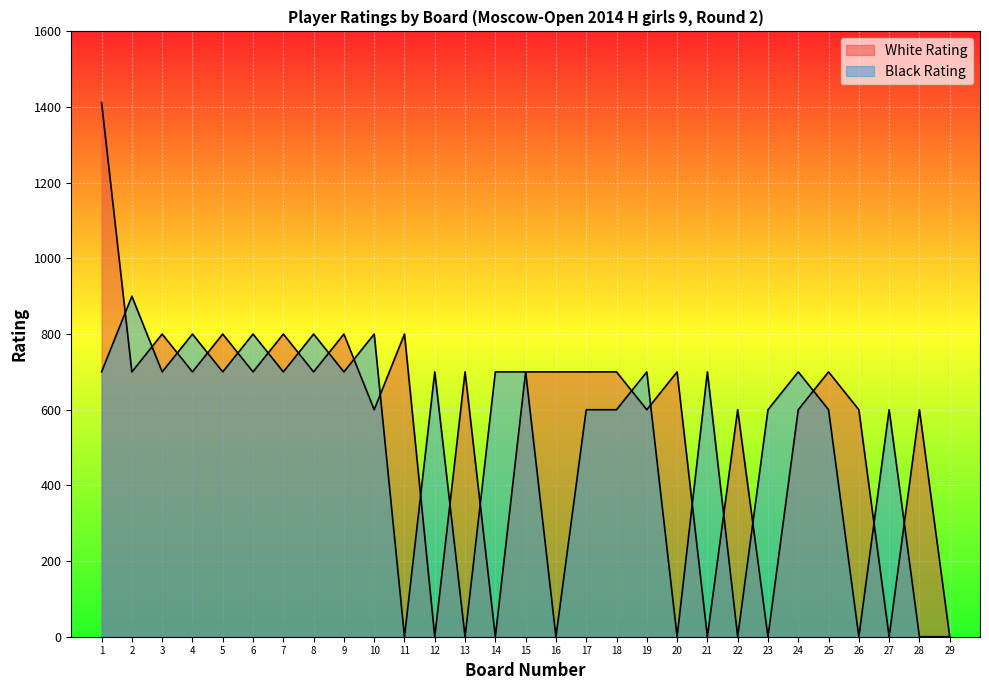

Reading right to left, extract all data points from this chart.

White Rating: 29=0	28=600	27=0	26=600	25=700	24=600	23=0	22=600	21=0	20=700	19=600	18=700	17=700	16=700	15=700	14=0	13=700	12=0	11=800	10=600	9=800	8=700	7=800	6=700	5=800	4=700	3=800	2=700	1=1412
Black Rating: 29=0	28=0	27=600	26=0	25=600	24=700	23=600	22=0	21=700	20=0	19=700	18=600	17=600	16=0	15=700	14=700	13=0	12=700	11=0	10=800	9=700	8=800	7=700	6=800	5=700	4=800	3=700	2=900	1=700